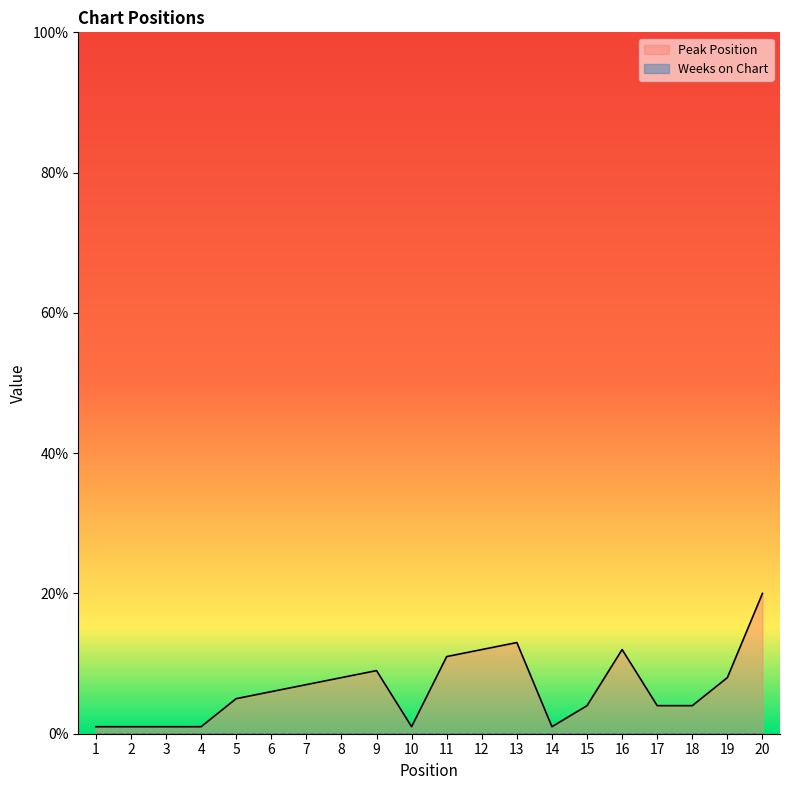

Where is the first local maximum?

9